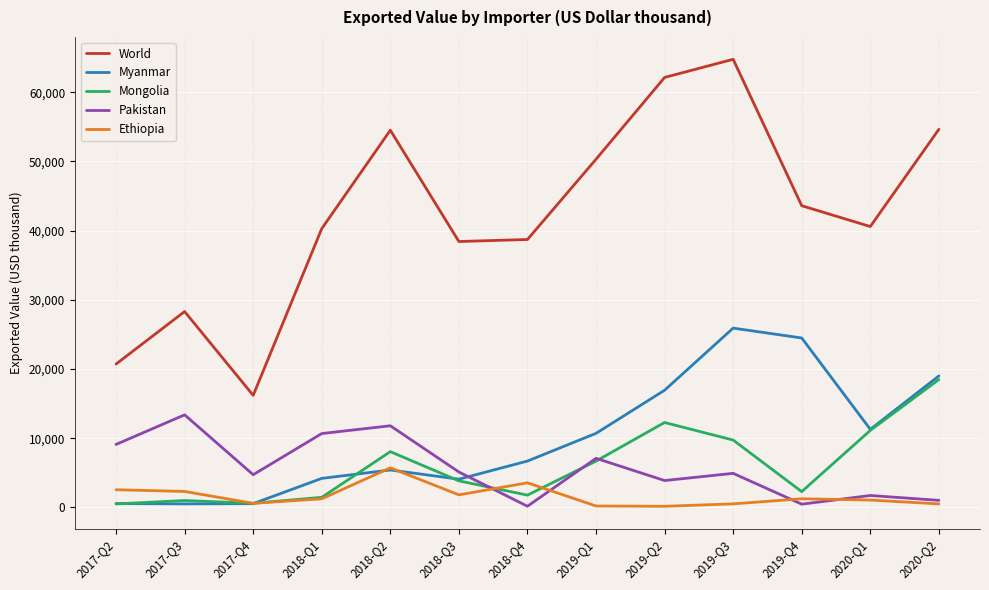

What is the sum of all Myanmar values?

130244